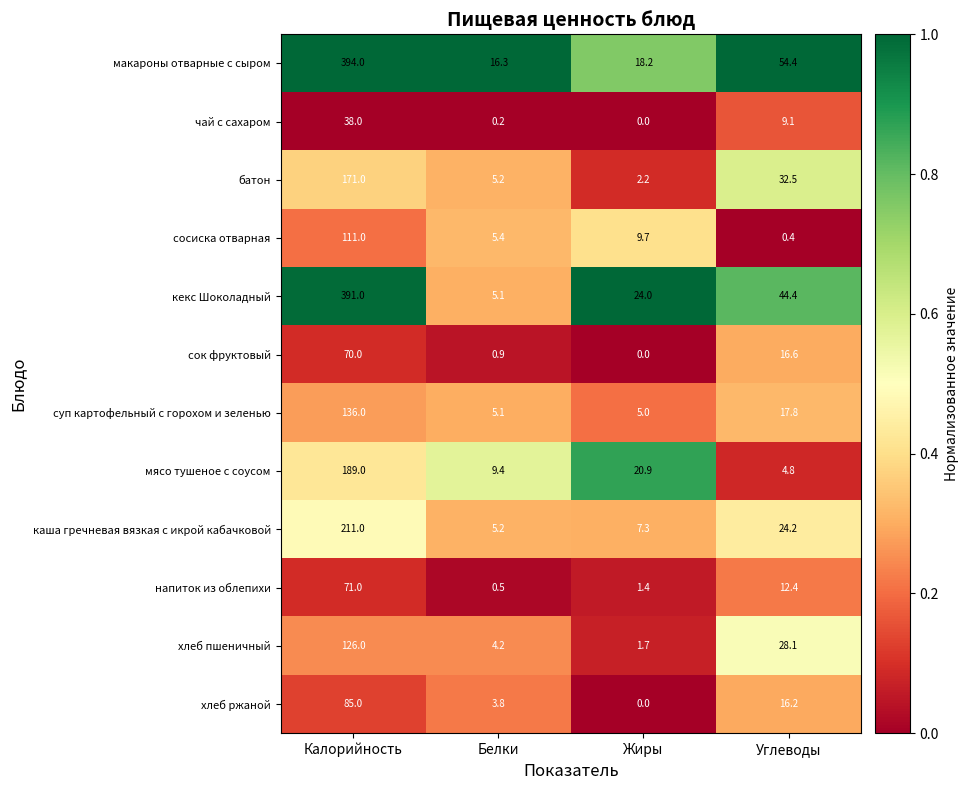

Rank the series by their maximum value, from highest to lowest.

макароны отварные с сыром, кекс Шоколадный, каша гречневая вязкая с икрой кабачковой, мясо тушеное с соусом, батон, суп картофельный с горохом и зеленью, хлеб пшеничный, сосиска отварная, хлеб ржаной, напиток из облепихи, сок фруктовый, чай с сахаром